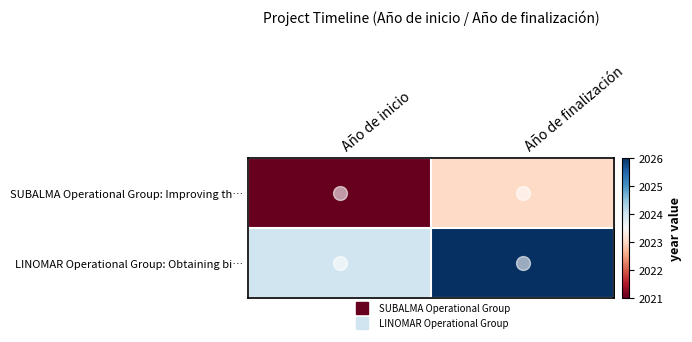

Between Año de finalización and Año de inicio, which is larger?

Año de finalización